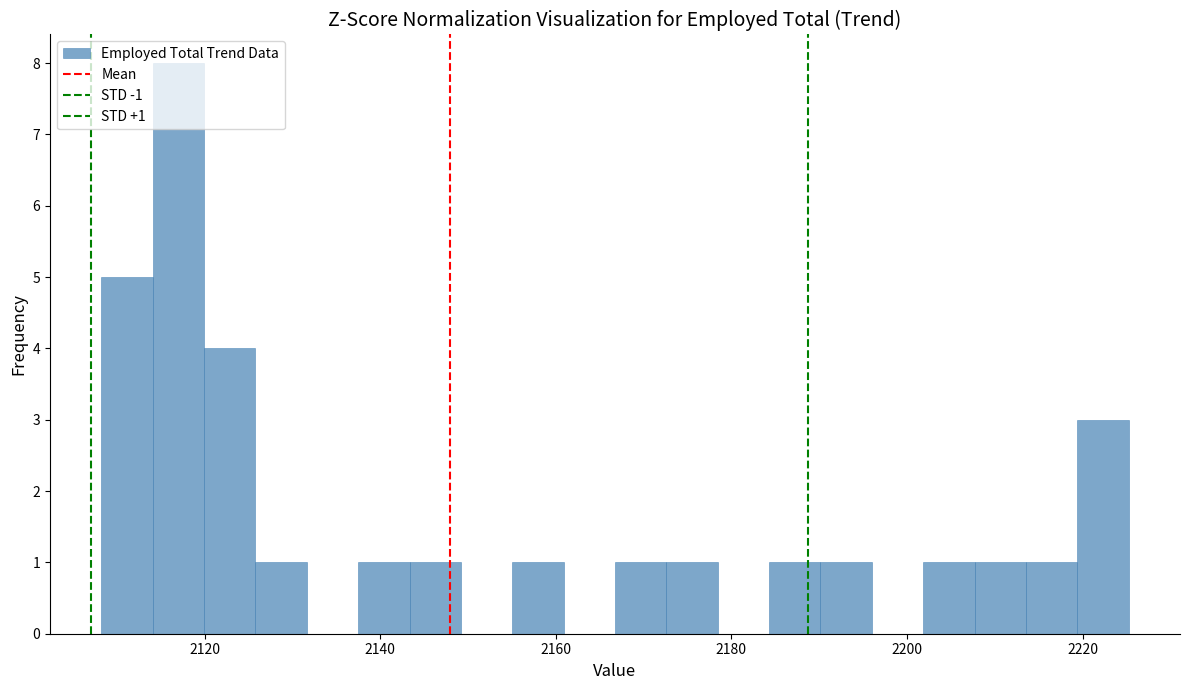

Around what value on the x-axis is the tallest bar? Give the approximate position of its centre, as read against the axis.

2118